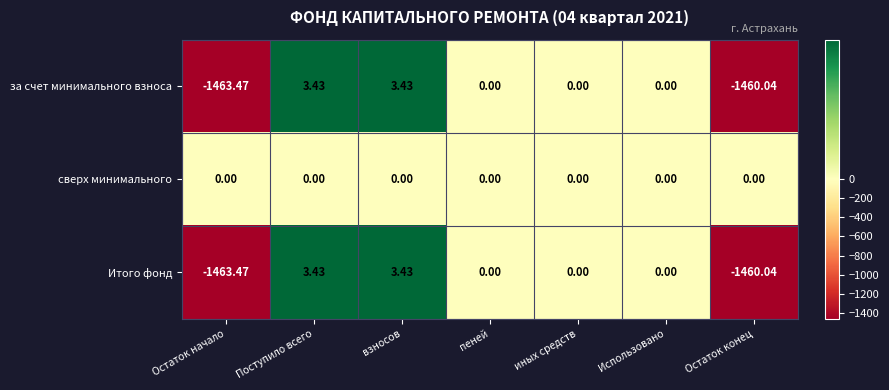

At which label does за счет минимального взноса reach its minimum?

Остаток начало